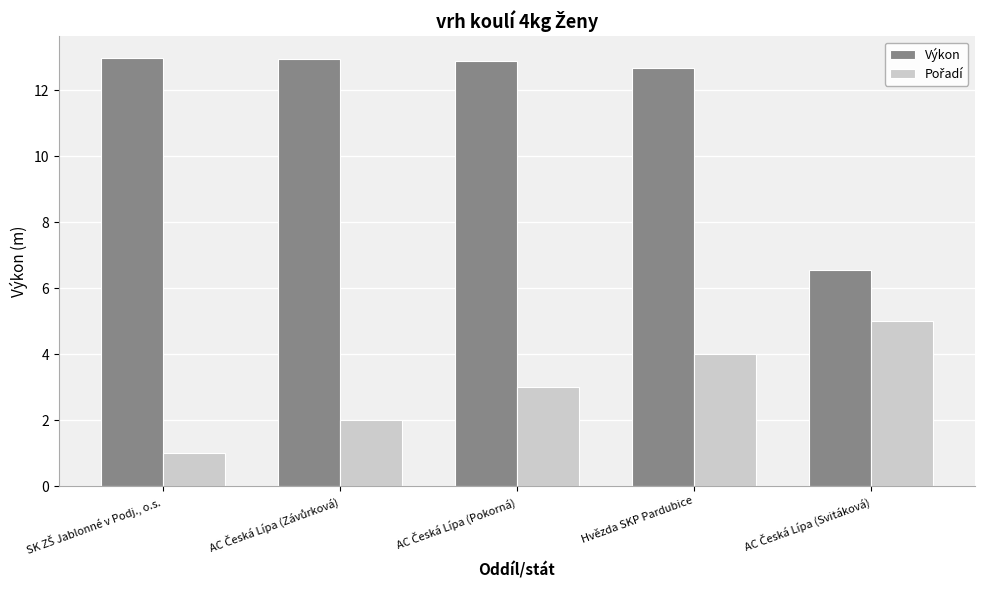

What is the difference between the maximum and second lowest values in the Výkon series?

0.3